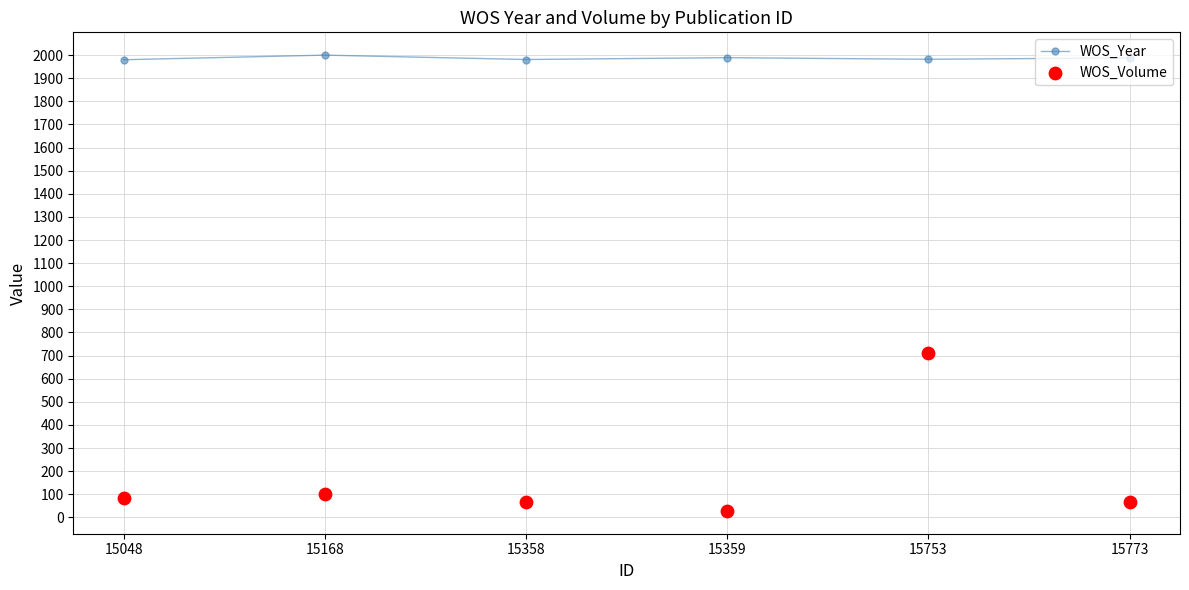

What are all the series names shown in the legend?

WOS_Year, WOS_Volume